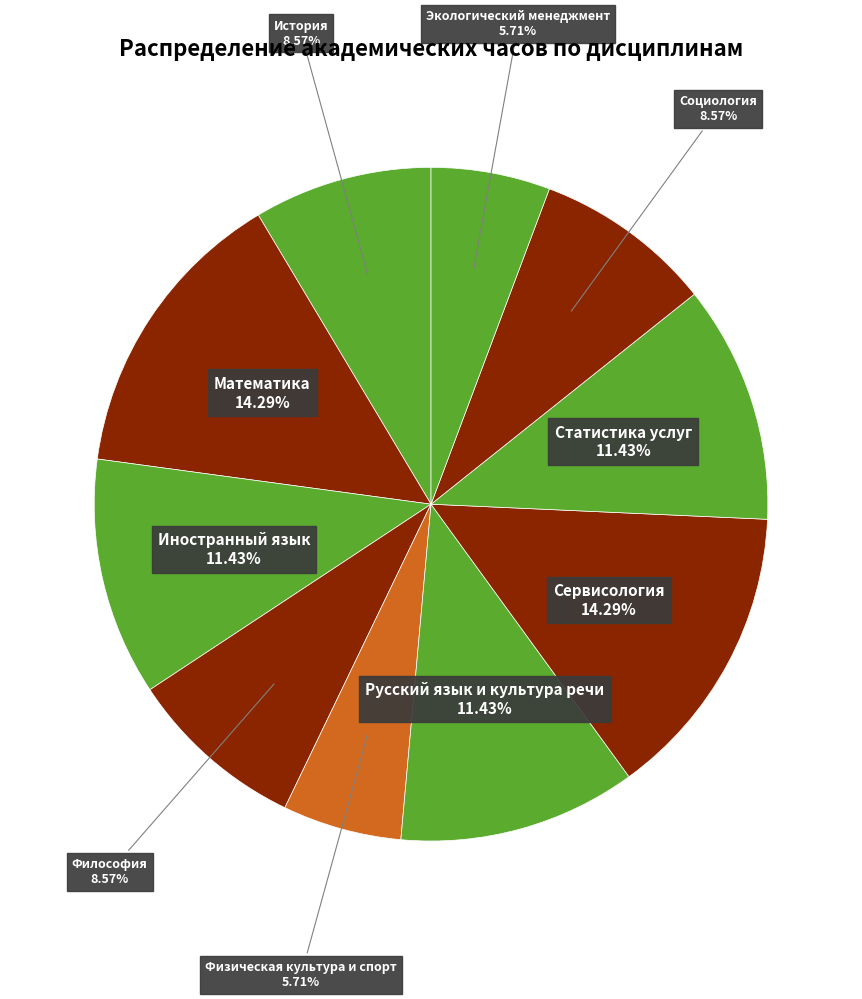

How much of the chart is everything except Экологический менеджмент?

94.3%